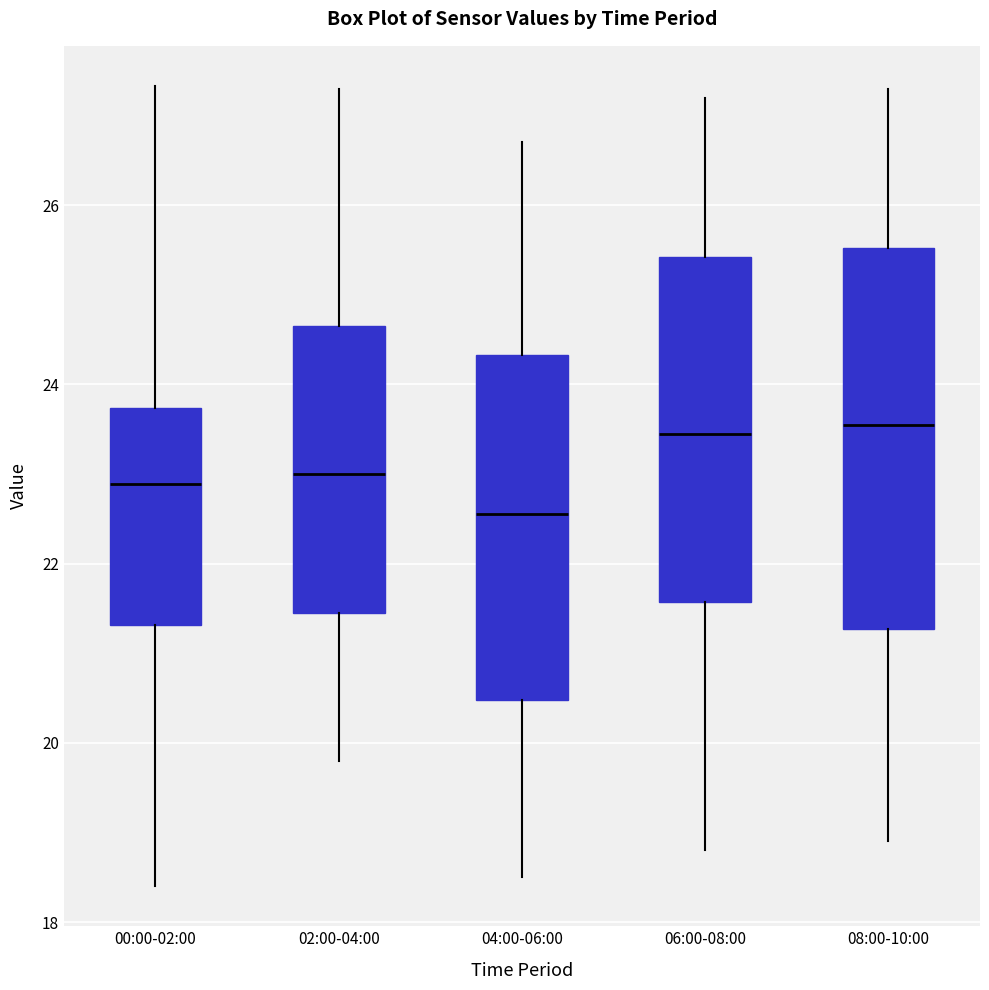

Comparing the boxes themselves (not the whiskers), which one is the tallest?

08:00-10:00